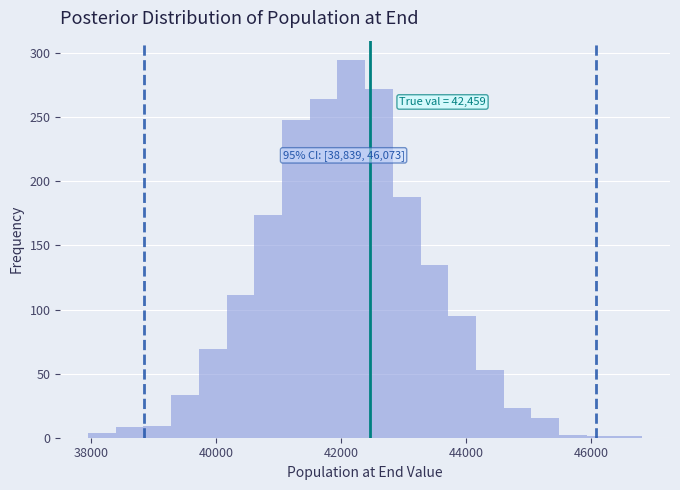

Around what value on the x-axis is the tallest bar? Give the approximate position of its centre, as read against the axis.

42200